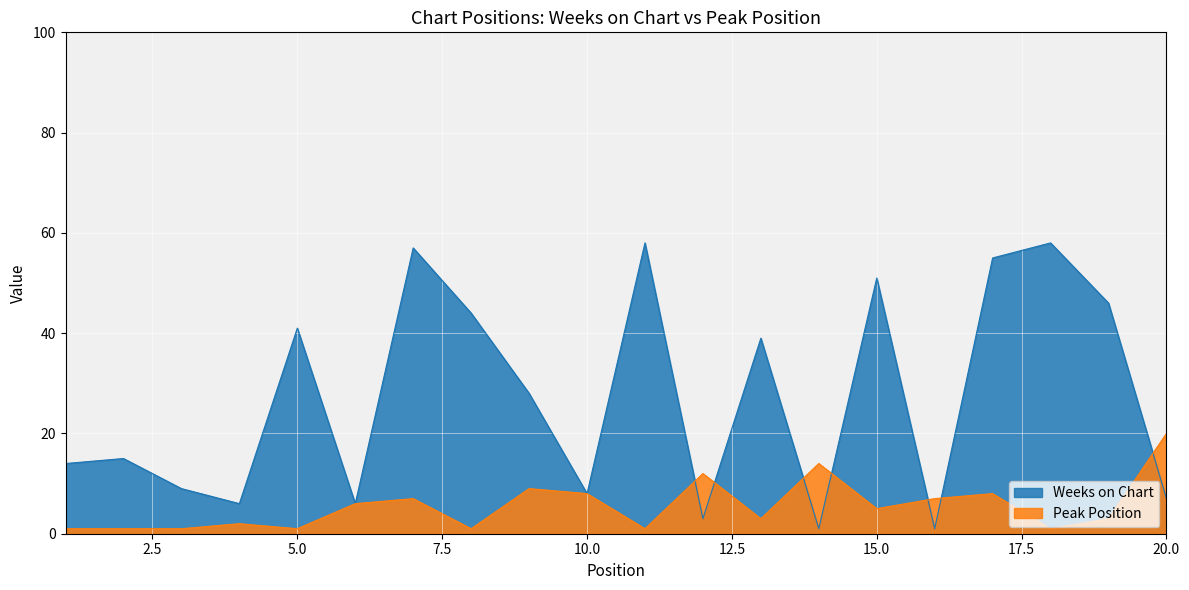

What is the difference between the highest and lowest values at 20.0?

13